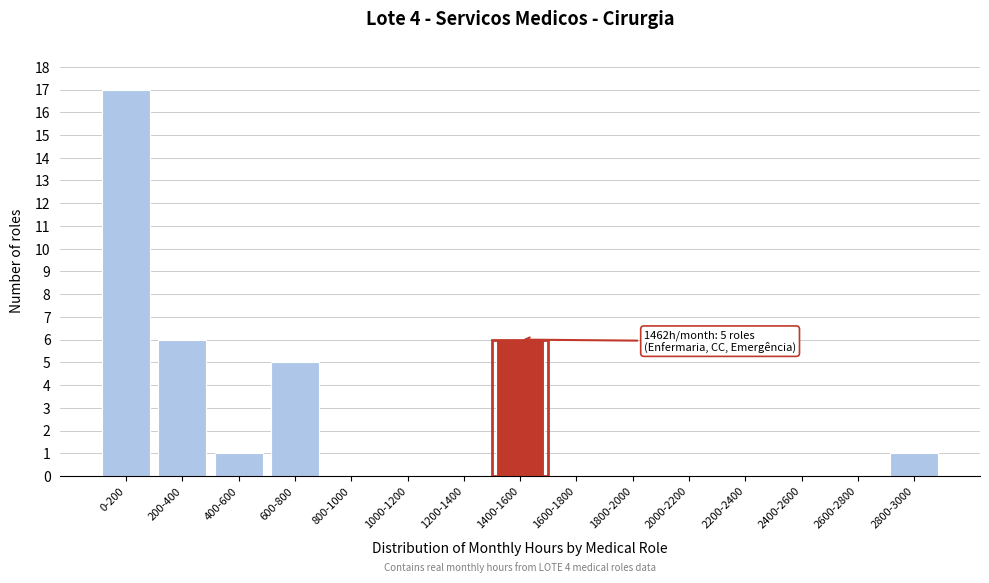

Reading right to left, extract all data points from this chart.

2800-3000=1	2600-2800=0	2400-2600=0	2200-2400=0	2000-2200=0	1800-2000=0	1600-1800=0	1400-1600=6	1200-1400=0	1000-1200=0	800-1000=0	600-800=5	400-600=1	200-400=6	0-200=17